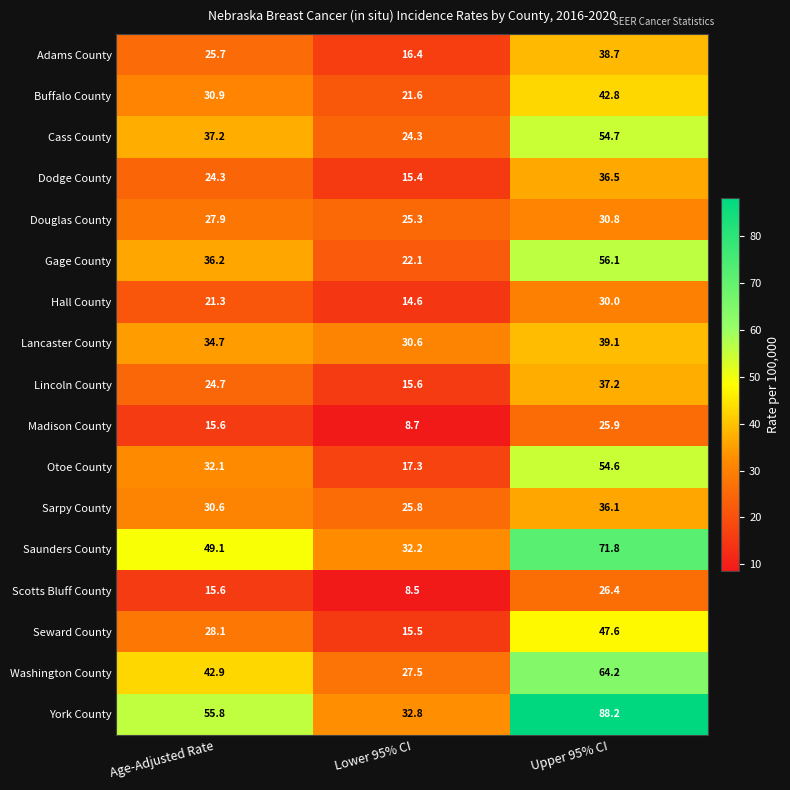

Which series has the largest range (max minus min)?

York County